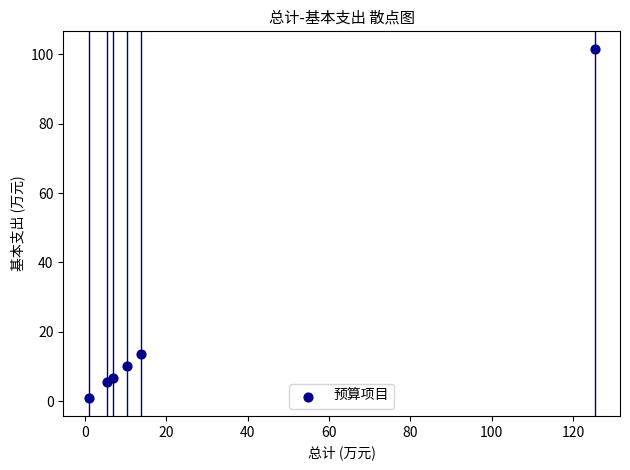

What Y value in the scatter plot is closest to 51?

13.7